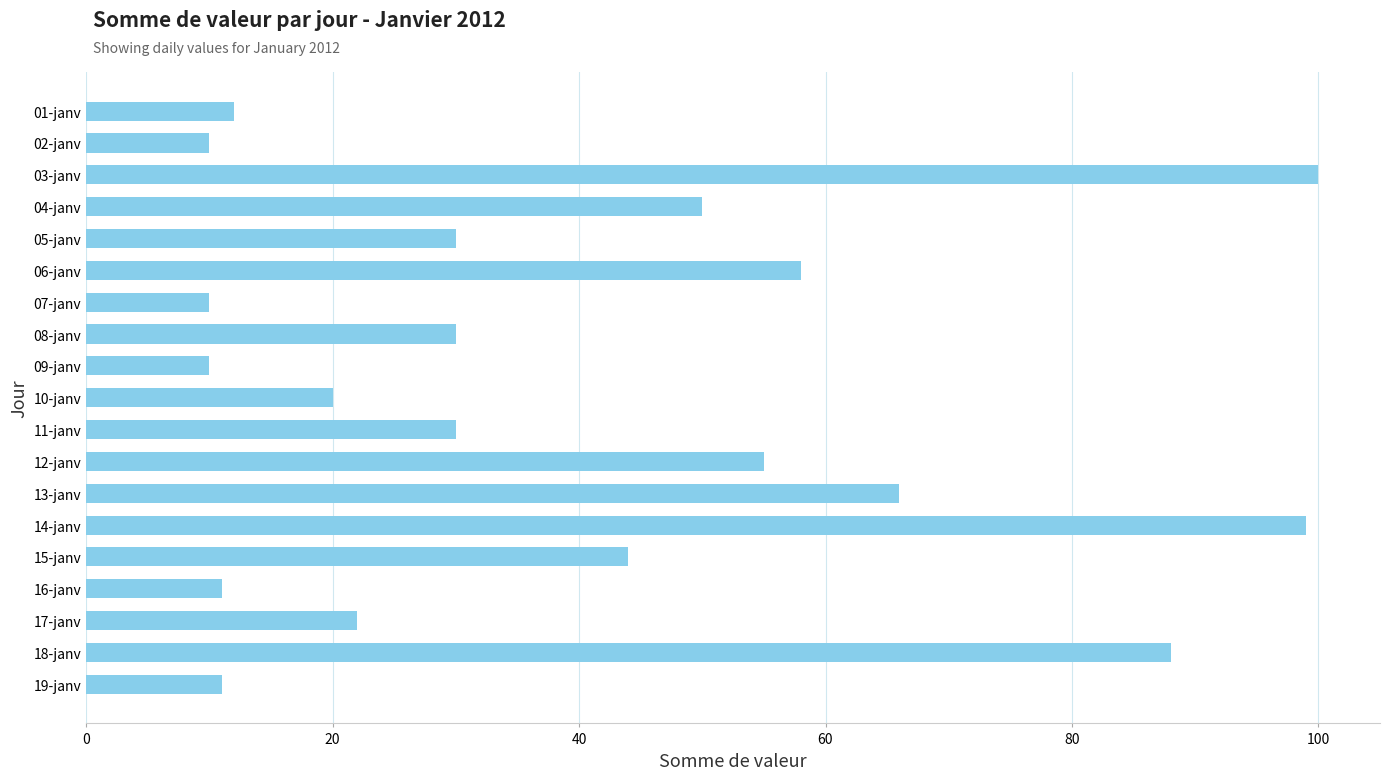

The value at 13-janv is 106. True or false?

False